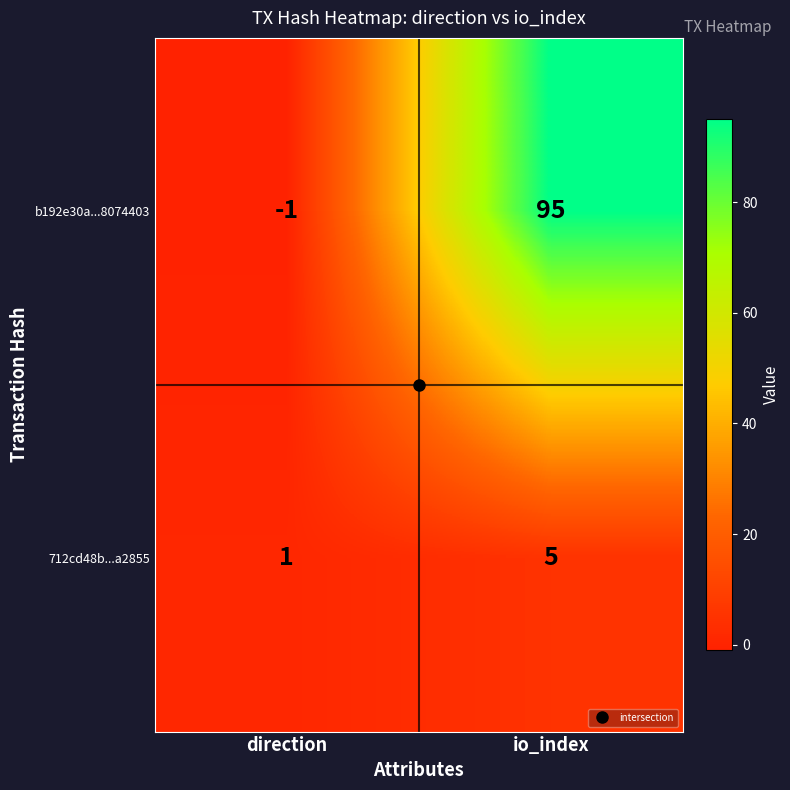

At which label does b192e30a...8074403 reach its minimum?

direction